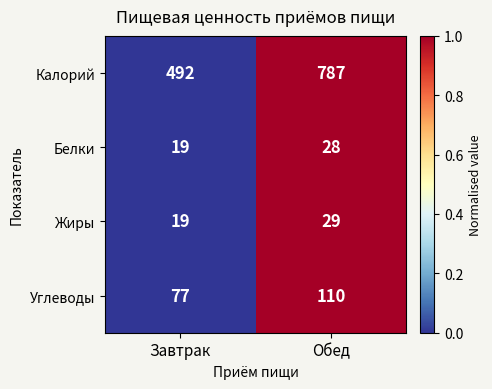

Reading left to right, what are all the values shown in this chart?

Калорий: Завтрак=492	Обед=787
Белки: Завтрак=19	Обед=28
Жиры: Завтрак=19	Обед=29
Углеводы: Завтрак=77	Обед=110